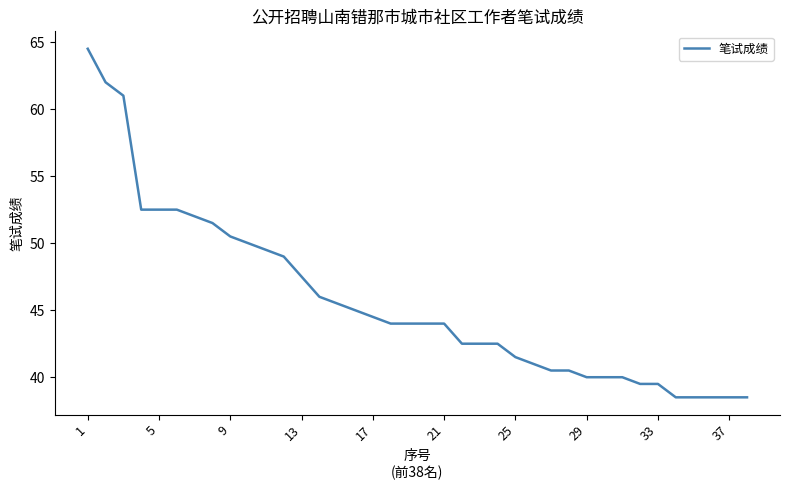

What is the difference between the second highest and minimum values?

23.5